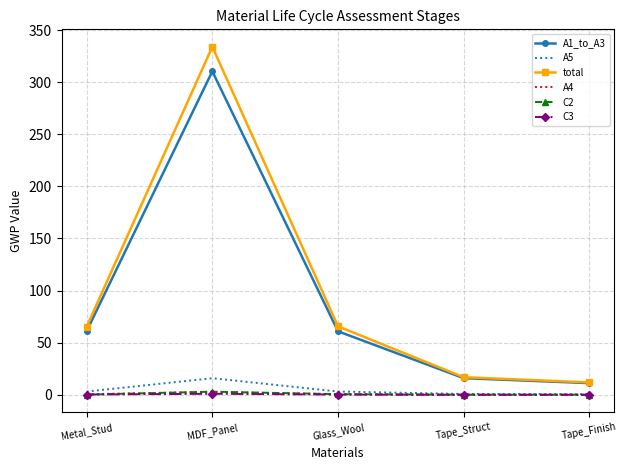

At which category is the sum across all series the highest?

MDF_Panel